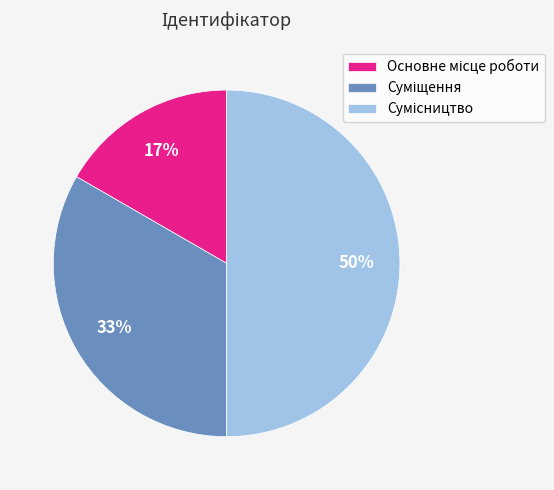

To the nearest percent, what is the difference between the largest and smallest slice percentages?

33%